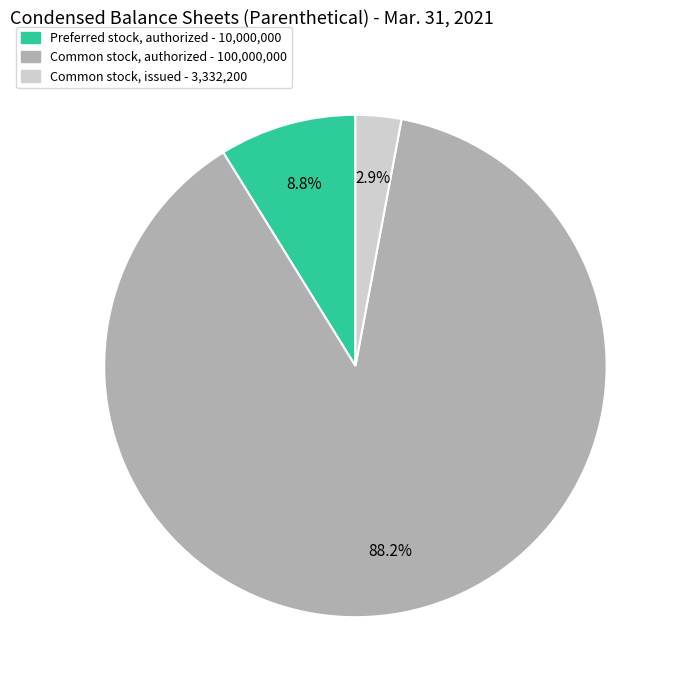

Which category has the biggest portion of the pie?

Common stock, authorized